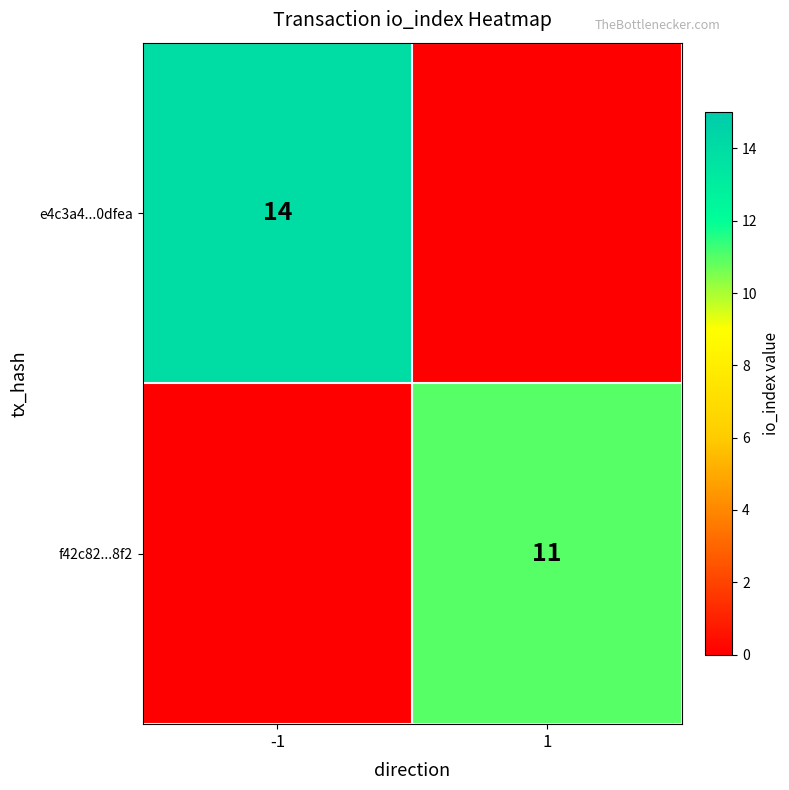

The f42c82...8f2 series shows 6 at 1. True or false?

False